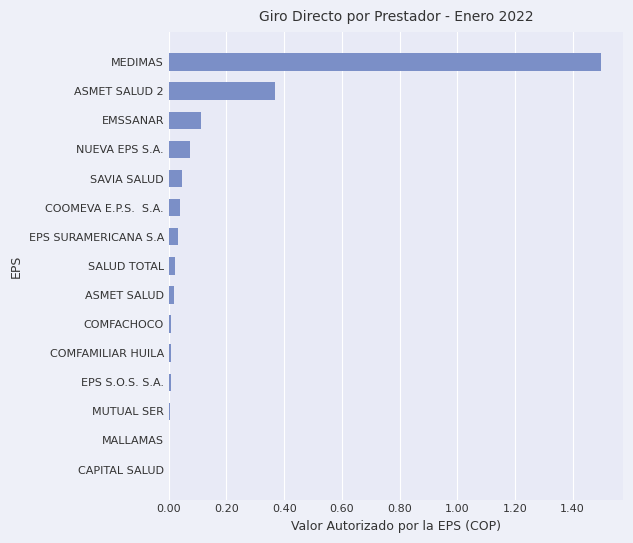

What is the sum of all values?

2.2